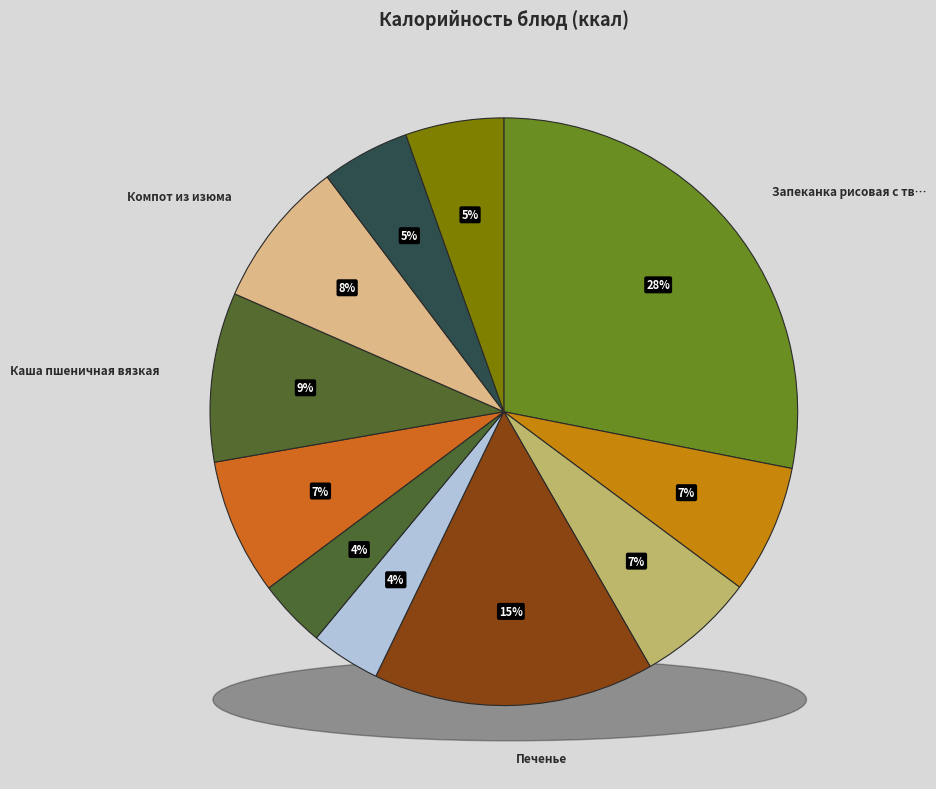

True or false: Салат из зеленого горошка accounts for 4% of the total.

True